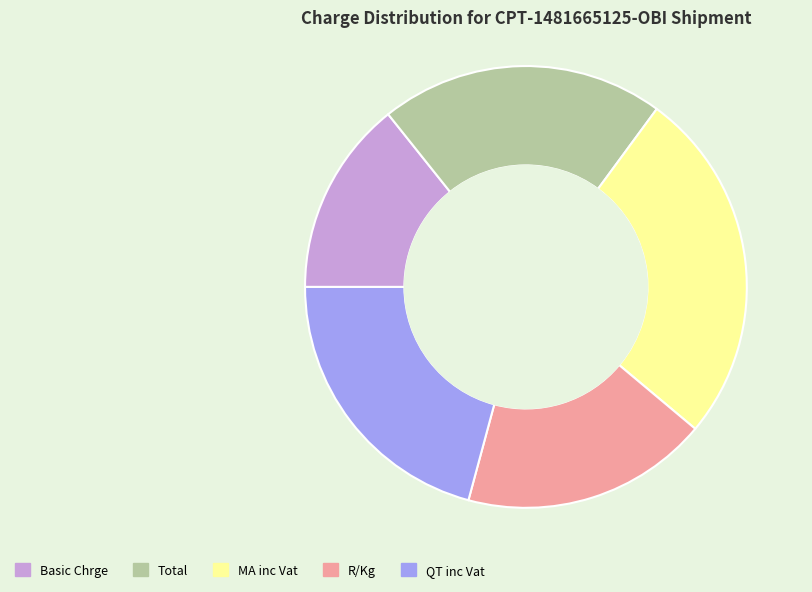

Approximately how many times larger is the value at R/Kg compared to Basic Chrge?

1.3